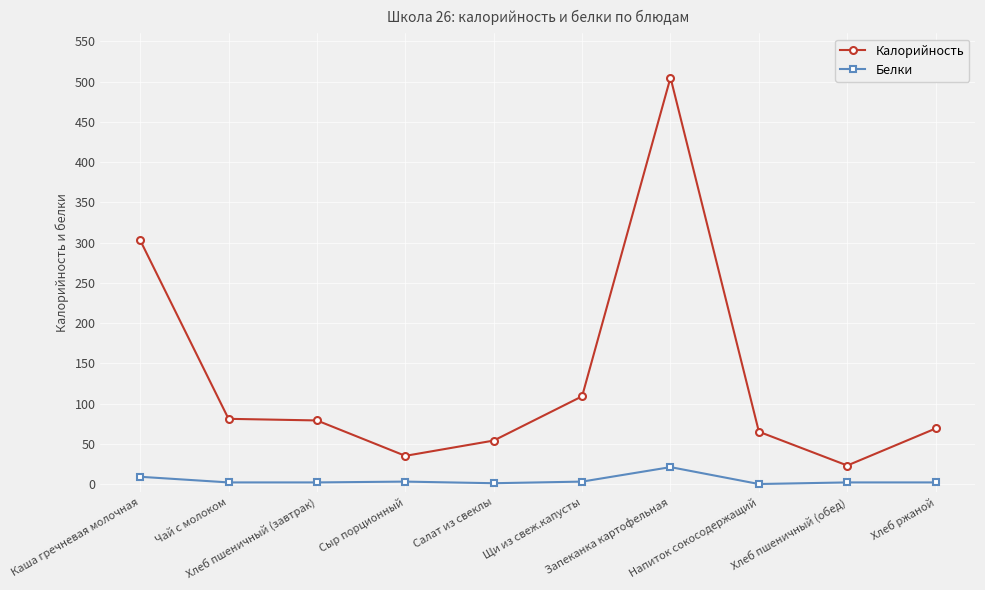

Is it true that Калорийность equals 65 at Напиток сокосодержащий?

True